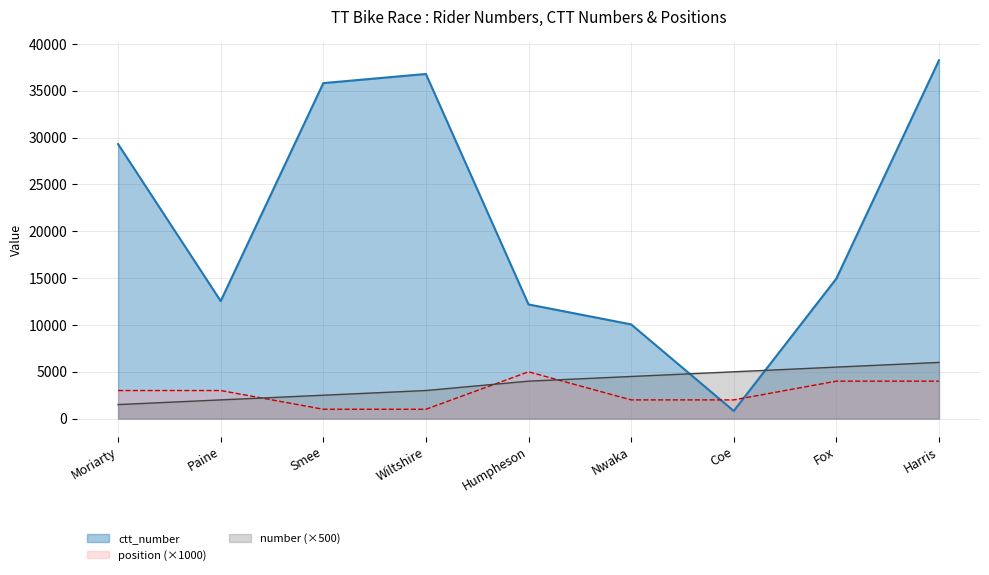

Which series has the largest total across all categories?

ctt_number